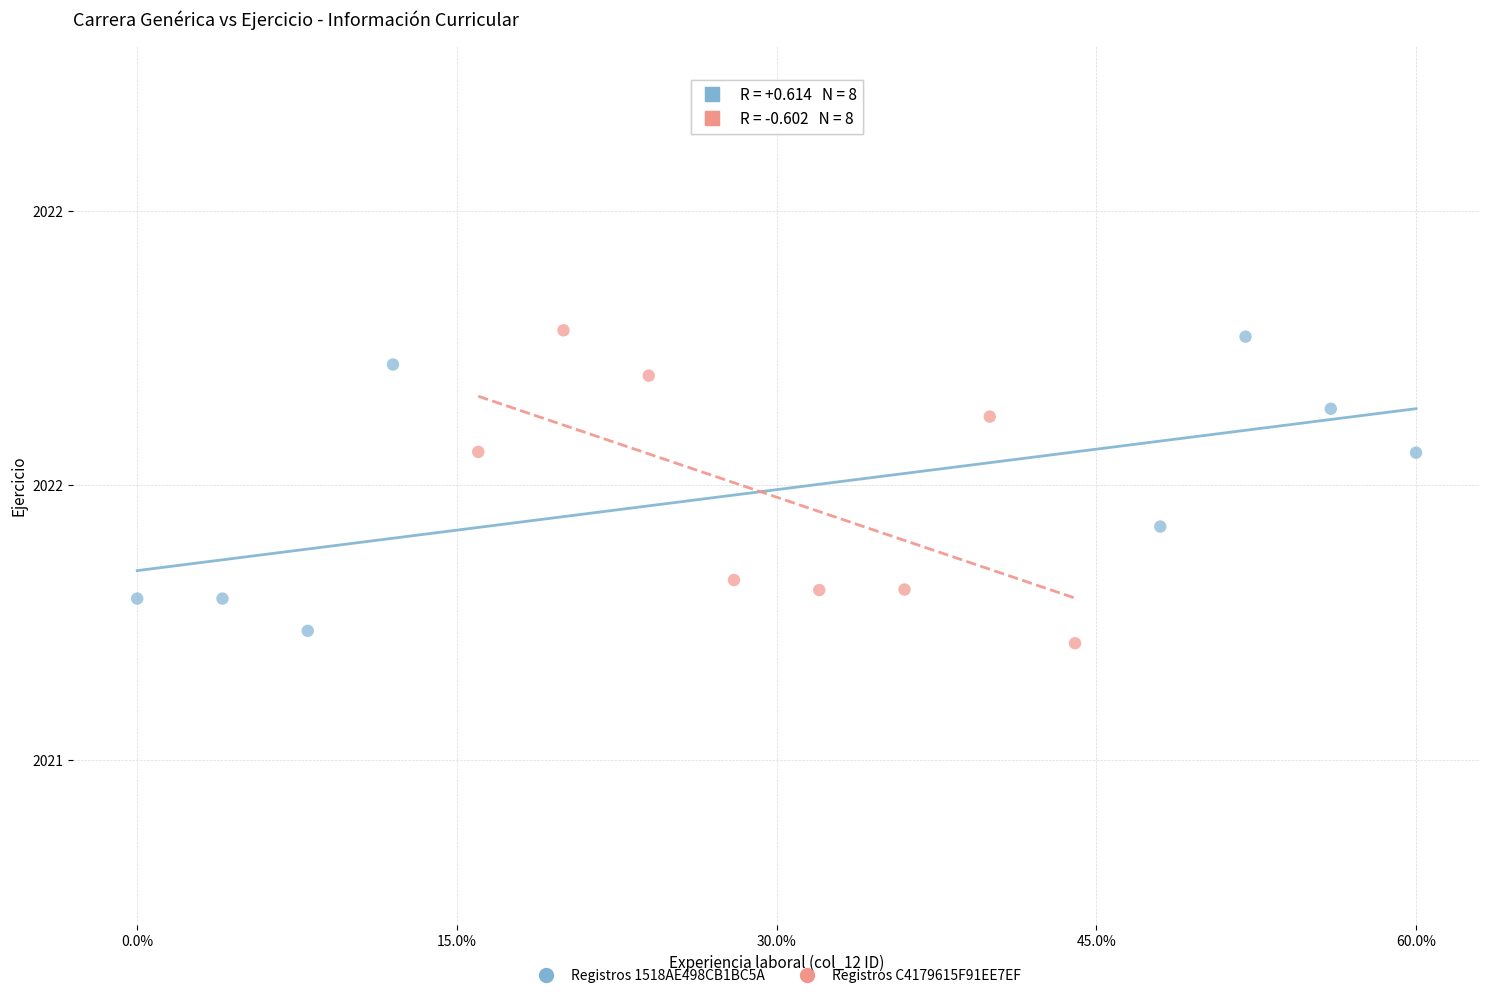

Which series contains the lowest Y value?

Registros C4179615F91EE7EF